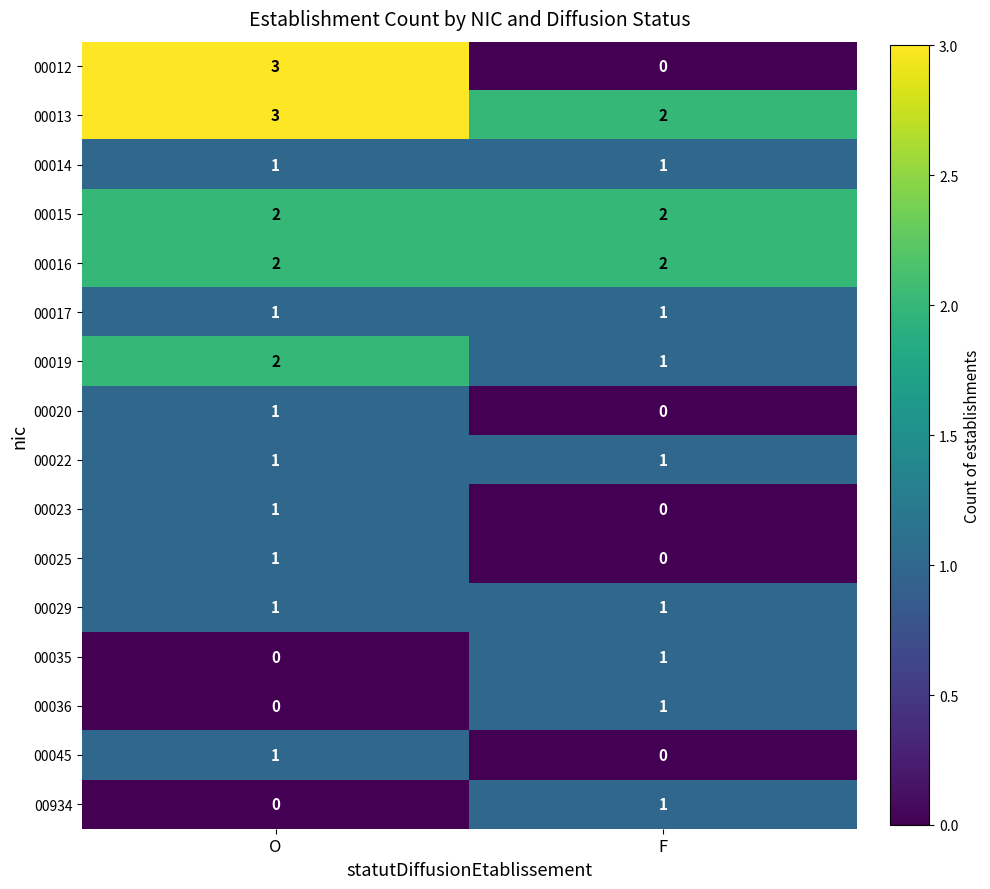

What is the sum of all 00016 values?

4